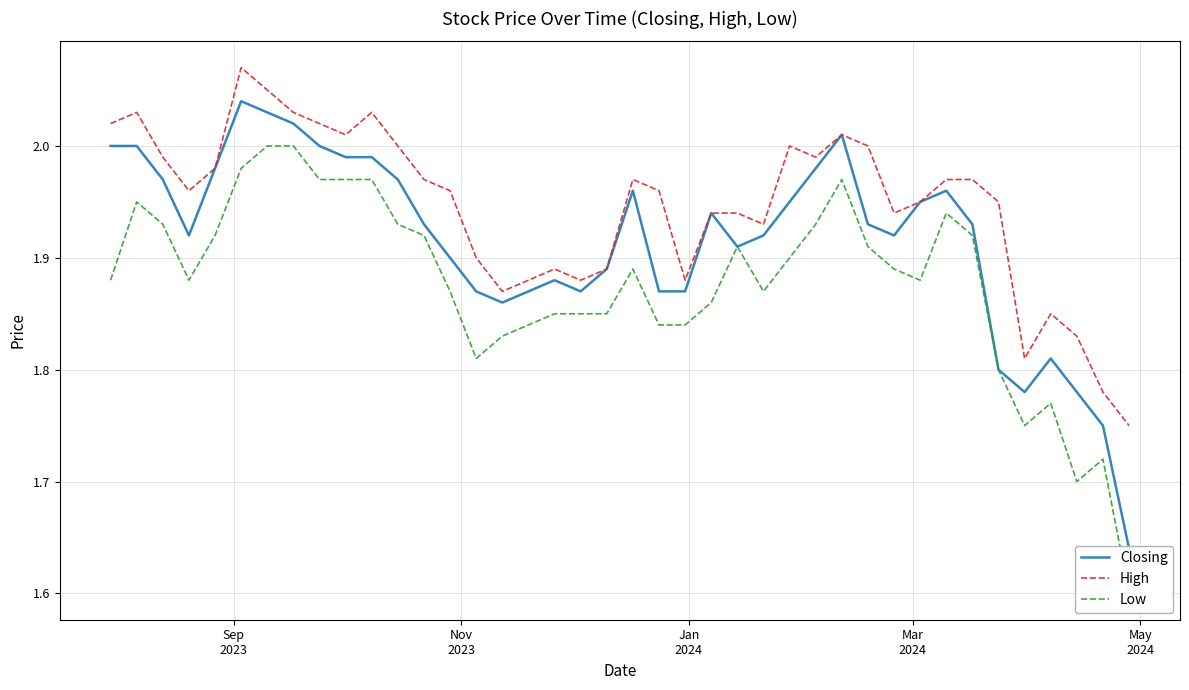

Reading left to right, transcribe all the data shown in this chart.

Closing: 2.0	2.0	2.0	1.9	2.0	2.0	2.0	2.0	2.0	2.0	2.0	2.0	1.9	1.9	1.9	1.9	1.9	1.9	1.9	1.9	2.0	1.9	1.9	1.9	1.9	1.9	1.9	2.0	2.0	1.9	1.9	1.9	2.0	1.9	1.8	1.8	1.8	1.8	1.8	1.6
High: 2.0	2.0	2.0	2.0	2.0	2.1	2.0	2.0	2.0	2.0	2.0	2.0	2.0	2.0	1.9	1.9	1.9	1.9	1.9	1.9	2.0	2.0	1.9	1.9	1.9	1.9	2.0	2.0	2.0	2.0	1.9	1.9	2.0	2.0	1.9	1.8	1.9	1.8	1.8	1.8
Low: 1.9	1.9	1.9	1.9	1.9	2.0	2.0	2.0	2.0	2.0	2.0	1.9	1.9	1.9	1.8	1.8	1.8	1.9	1.9	1.9	1.9	1.8	1.8	1.9	1.9	1.9	1.9	1.9	2.0	1.9	1.9	1.9	1.9	1.9	1.8	1.8	1.8	1.7	1.7	1.6